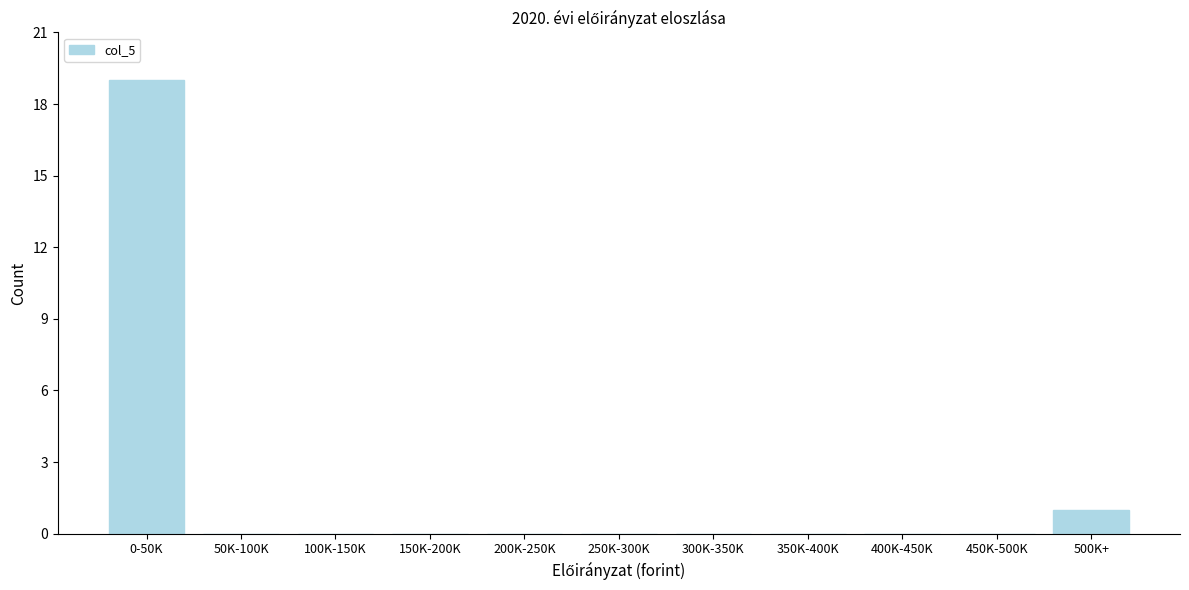

Reading right to left, transcribe all the data shown in this chart.

500K+=1	450K-500K=0	400K-450K=0	350K-400K=0	300K-350K=0	250K-300K=0	200K-250K=0	150K-200K=0	100K-150K=0	50K-100K=0	0-50K=19